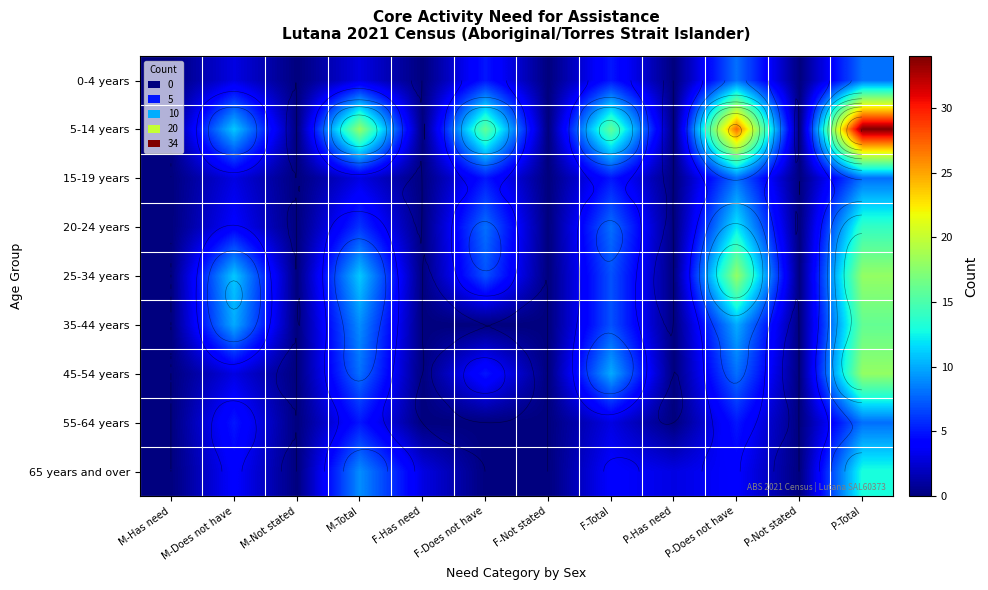

True or false: 35-44 years has a value of 7 at F-Does not have.

False